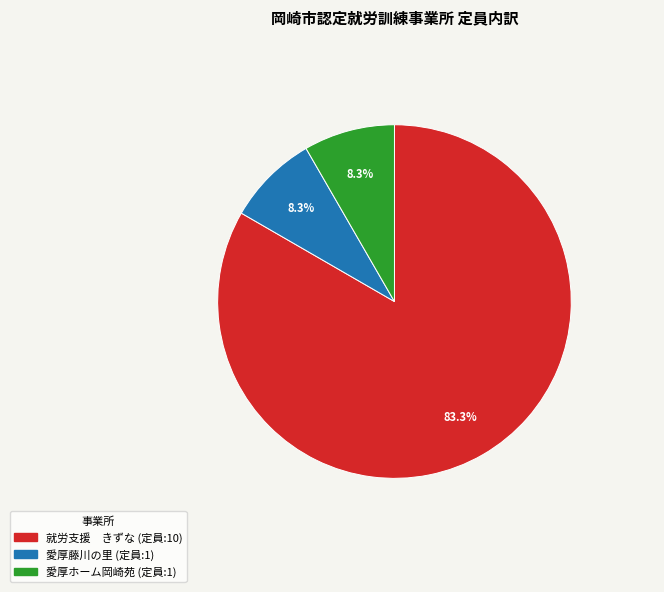

How much of the chart is everything except 愛厚藤川の里?

91.7%